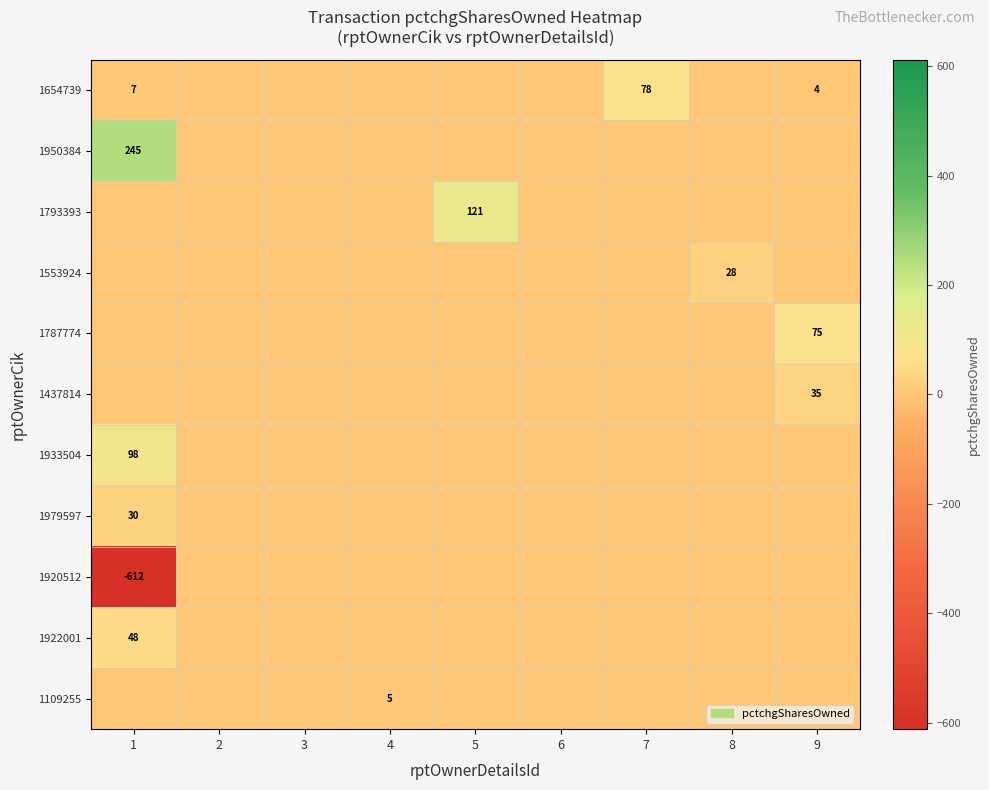

At which category does the chart reach its peak across all series?

1